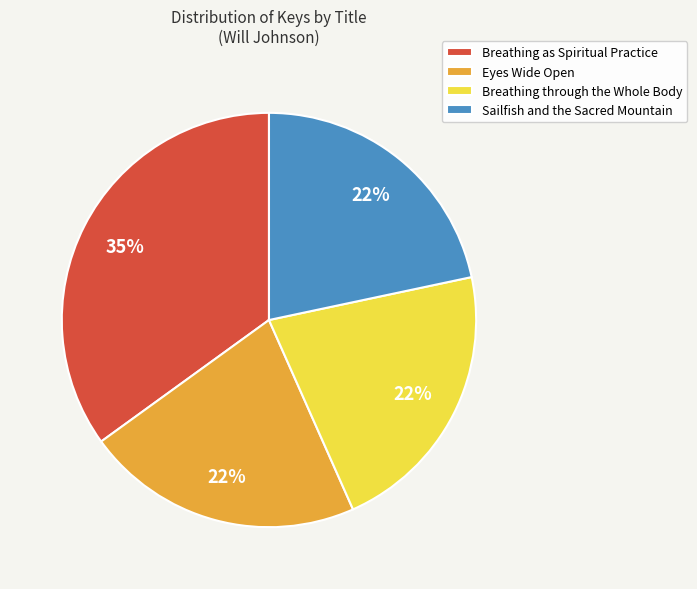

To the nearest percent, what percentage of the pie is Breathing through the Whole Body?

22%